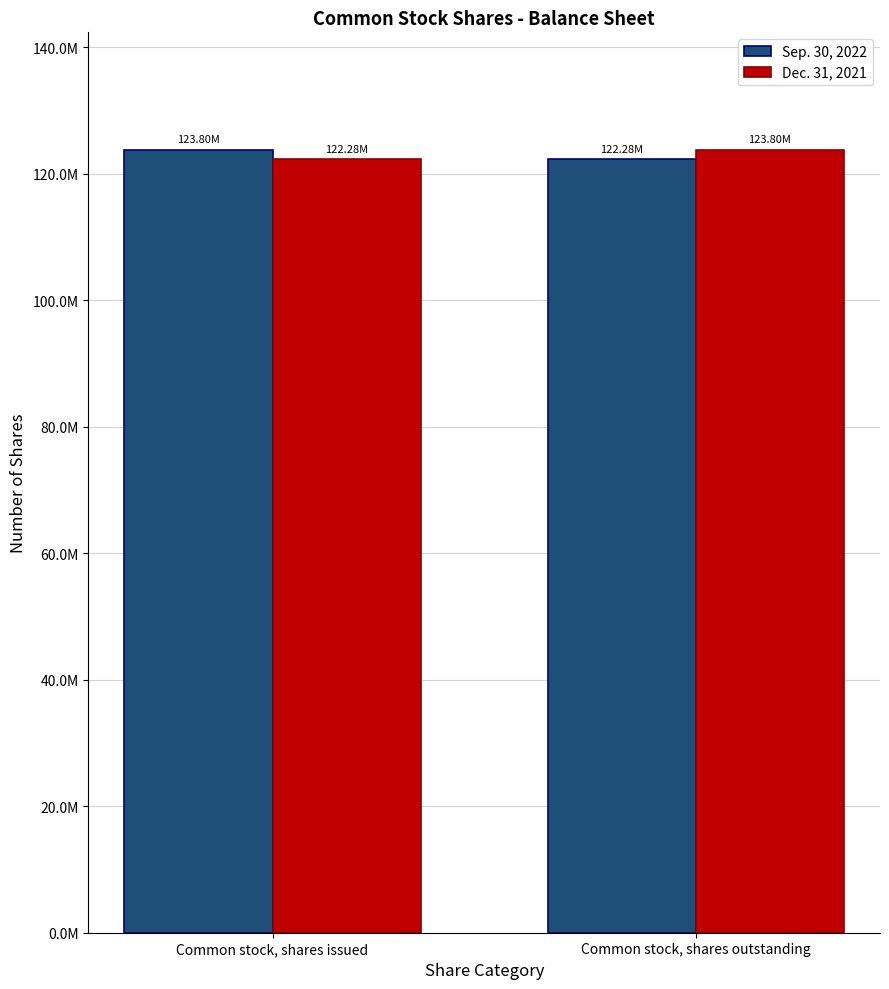

What are all the series names shown in the legend?

Sep. 30, 2022, Dec. 31, 2021